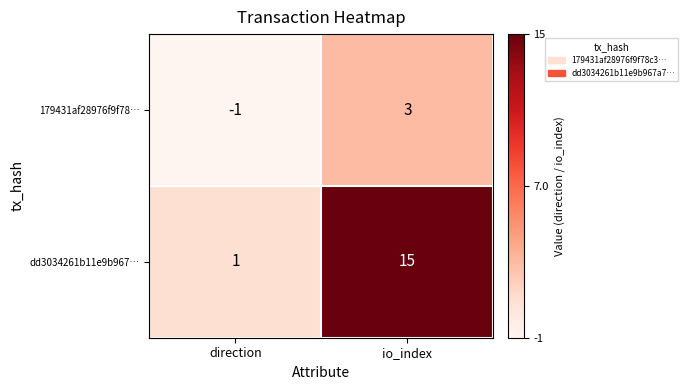

List the series in order of their peak value, lowest first.

179431af28976f9f78…, dd3034261b11e9b967…